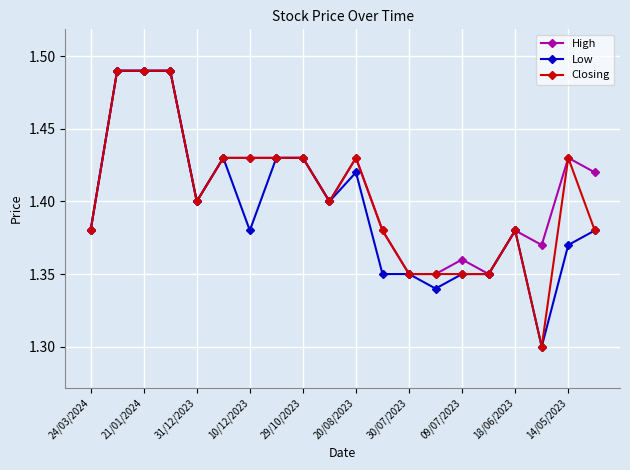

At how many categories does at least one series exceed 1?

20